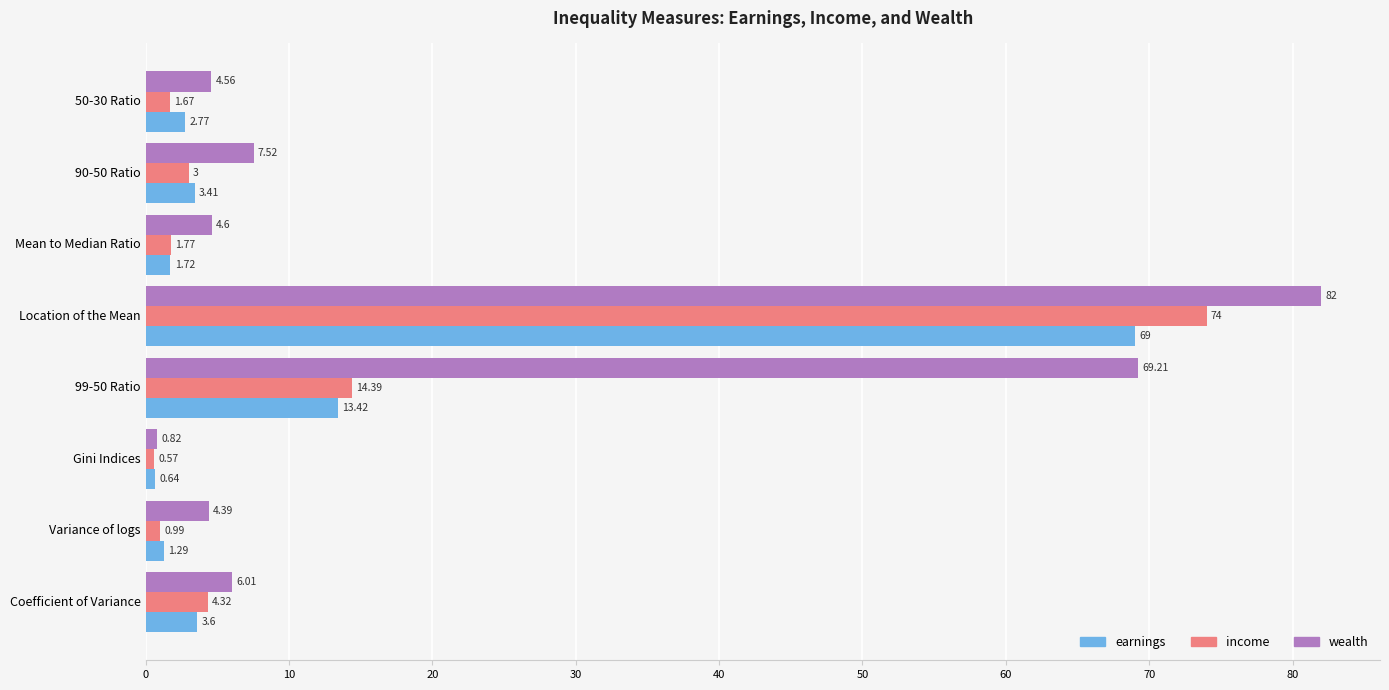

What is the average value of the earnings series?

12.0